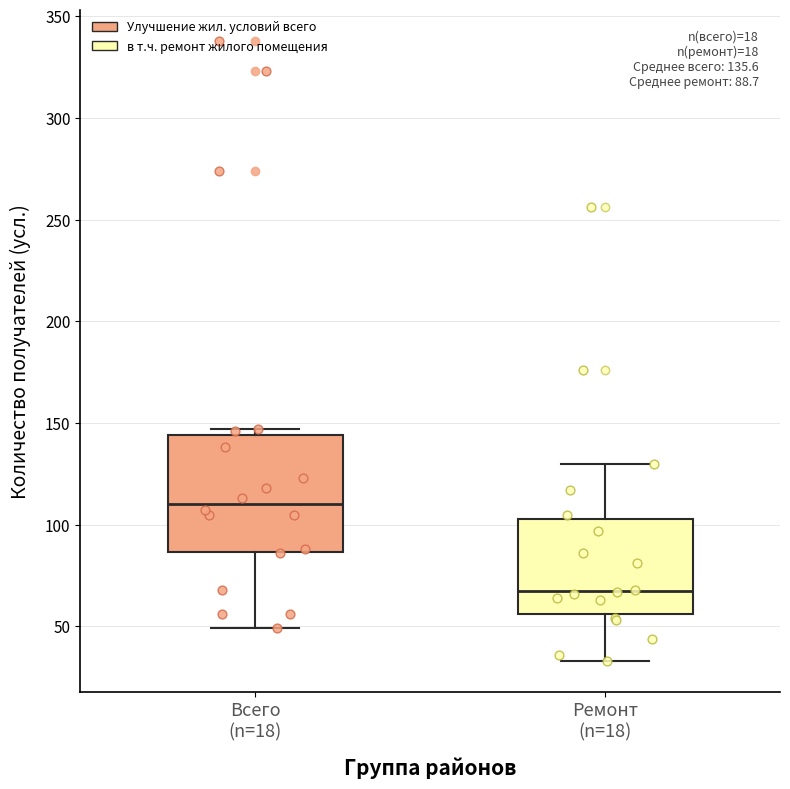

Which box's median line is the highest?

Всего (n=18)